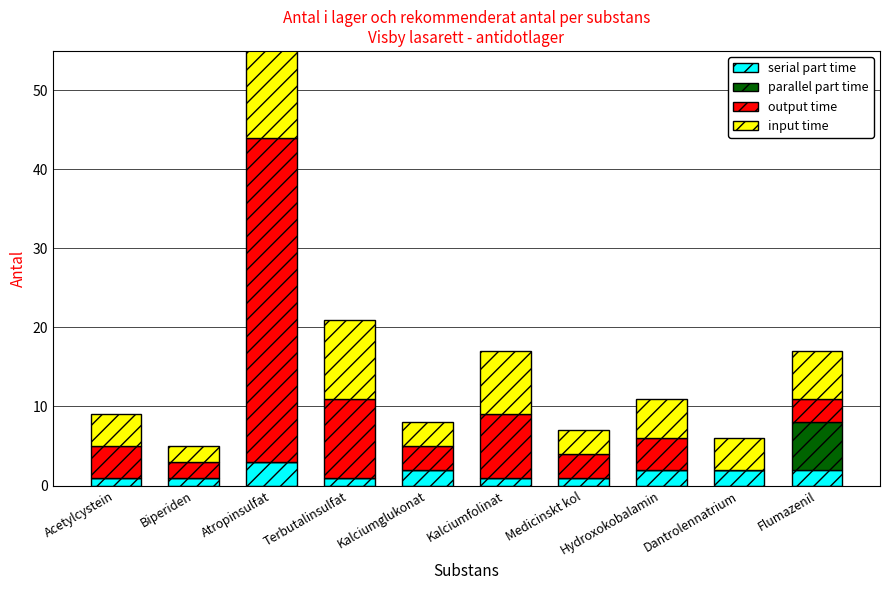

How many bars are there in each group?

4